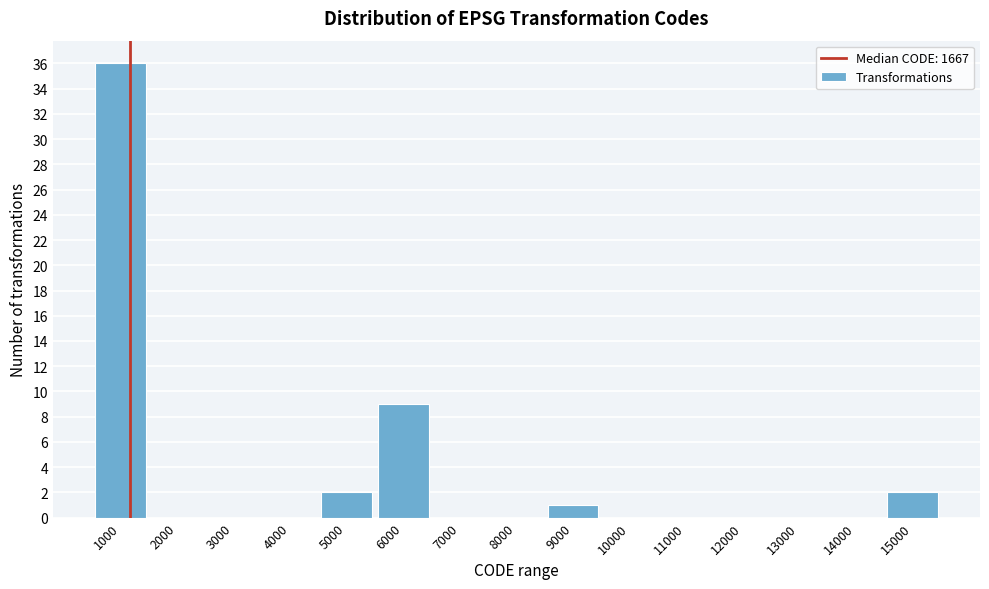

Reading right to left, list all the values displayed in this chart.

15000=2	14000=0	13000=0	12000=0	11000=0	10000=0	9000=1	8000=0	7000=0	6000=9	5000=2	4000=0	3000=0	2000=0	1000=36